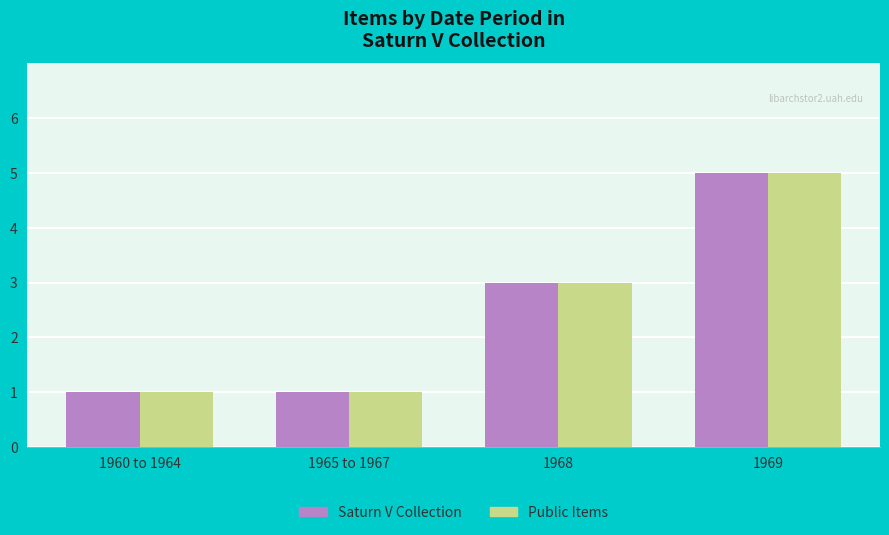

Reading right to left, what are all the values shown in this chart?

Saturn V Collection: 5	3	1	1
Public Items: 5	3	1	1